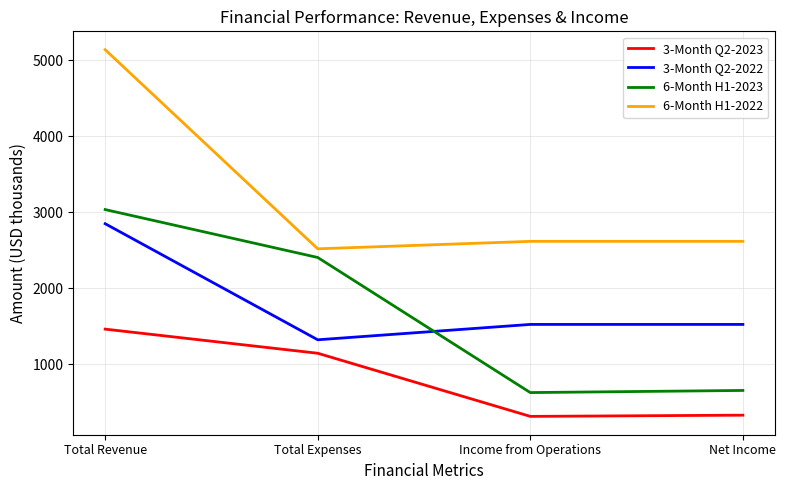

At which label does 3-Month Q2-2022 reach its minimum?

Total Expenses